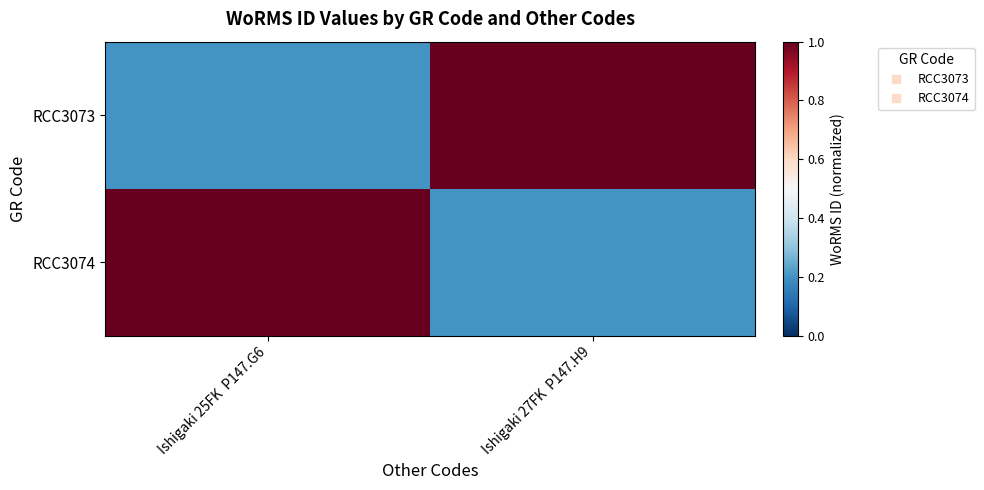

Reading left to right, transcribe all the data shown in this chart.

RCC3073: Ishigaki 25FK  P147.G6=0.2	Ishigaki 27FK  P147.H9=1.0
RCC3074: Ishigaki 25FK  P147.G6=1.0	Ishigaki 27FK  P147.H9=0.2